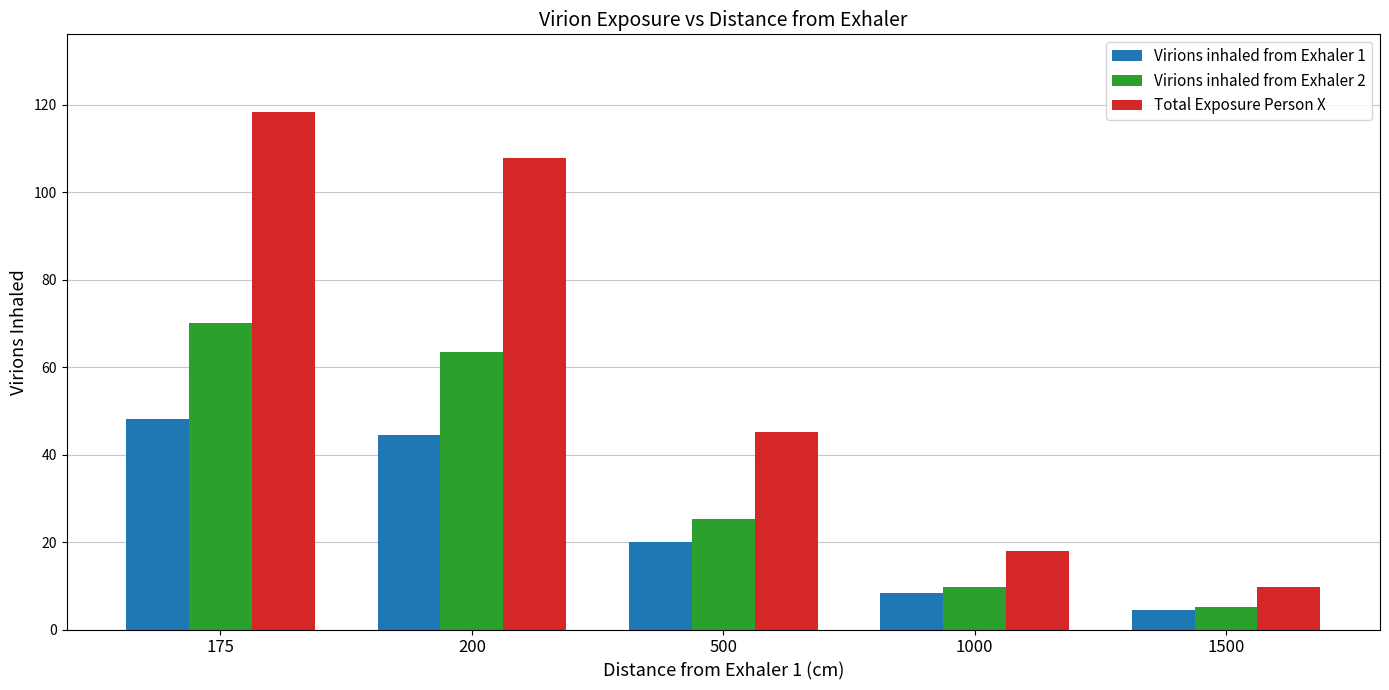

At how many categories does at least one series exceed 109?

1